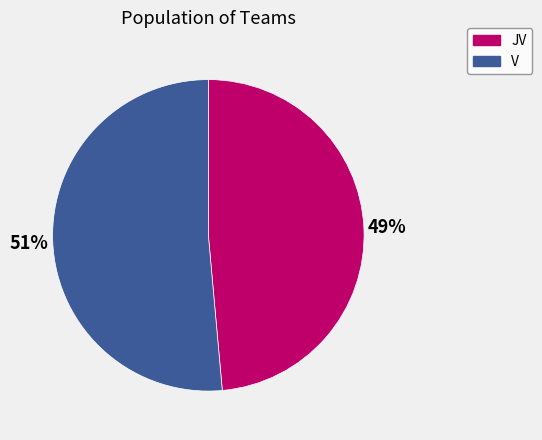

Combined, do V and JV account for over 50%?

Yes